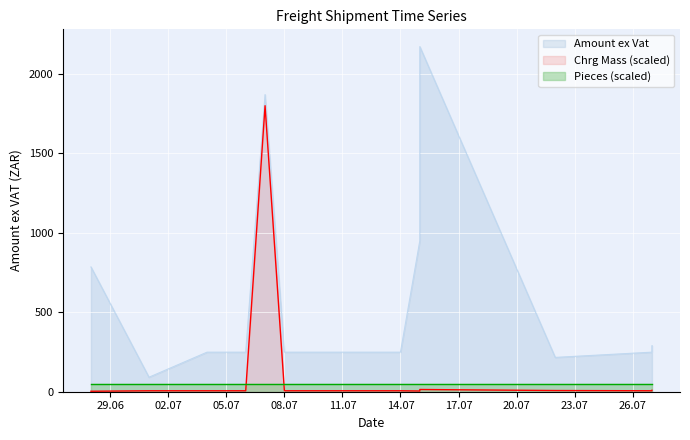

What is the value of the Pieces point at the 20th from the left?

1.0